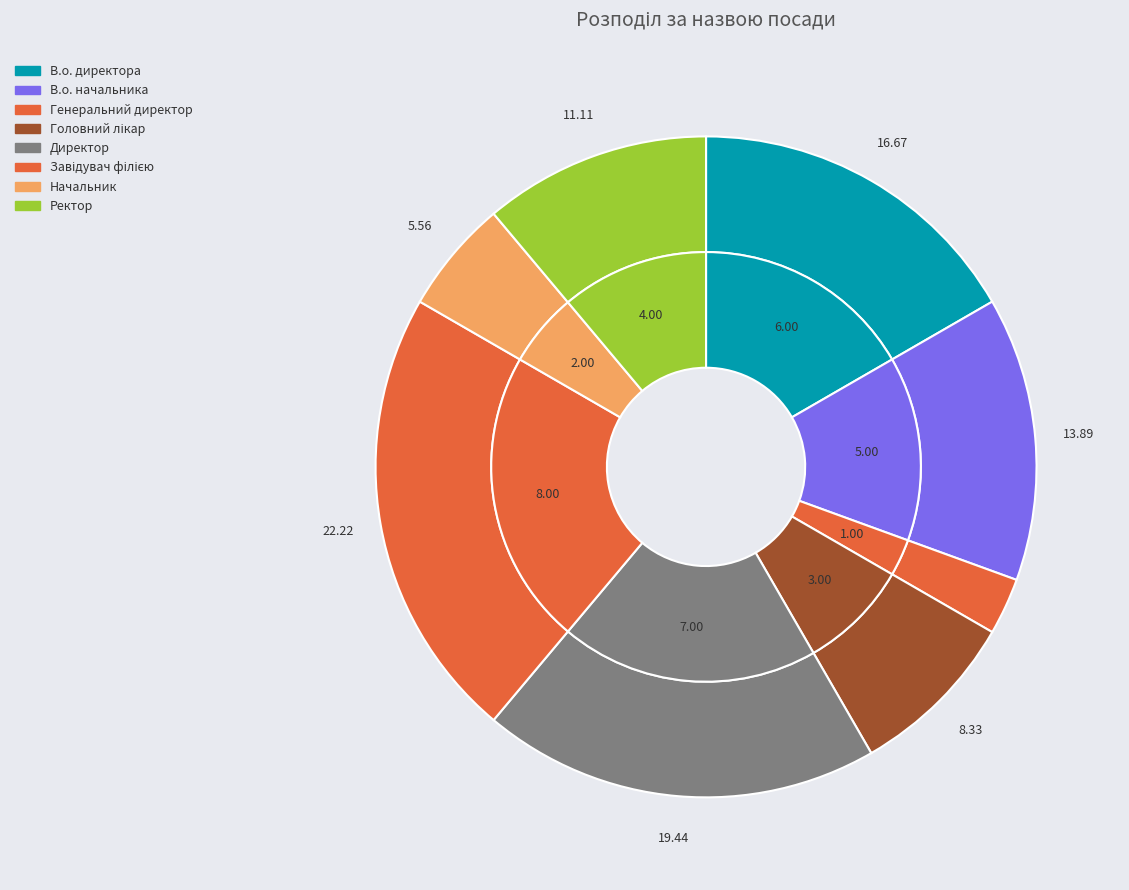

To the nearest percent, what is the difference between the В.о. директора and В.о. начальника slice percentages?

3%